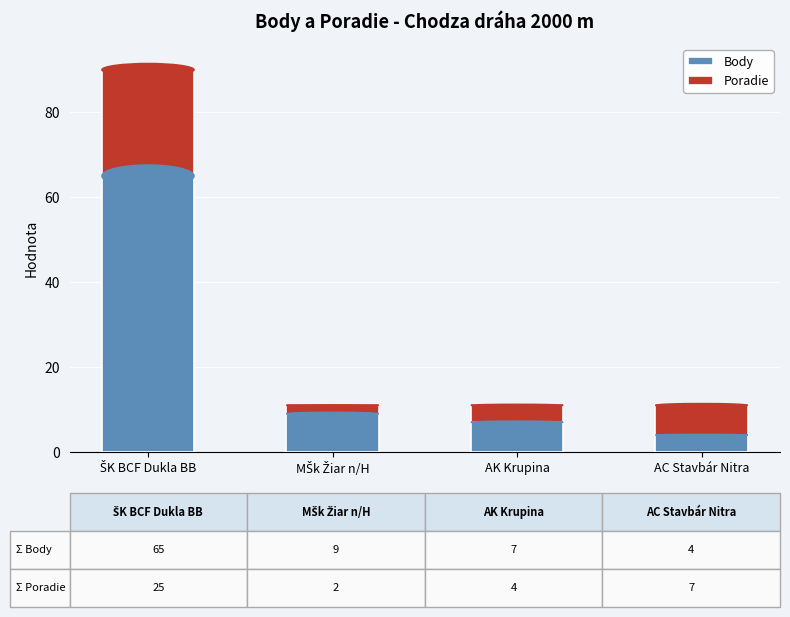

What is the total value across all series at AK Krupina?

11